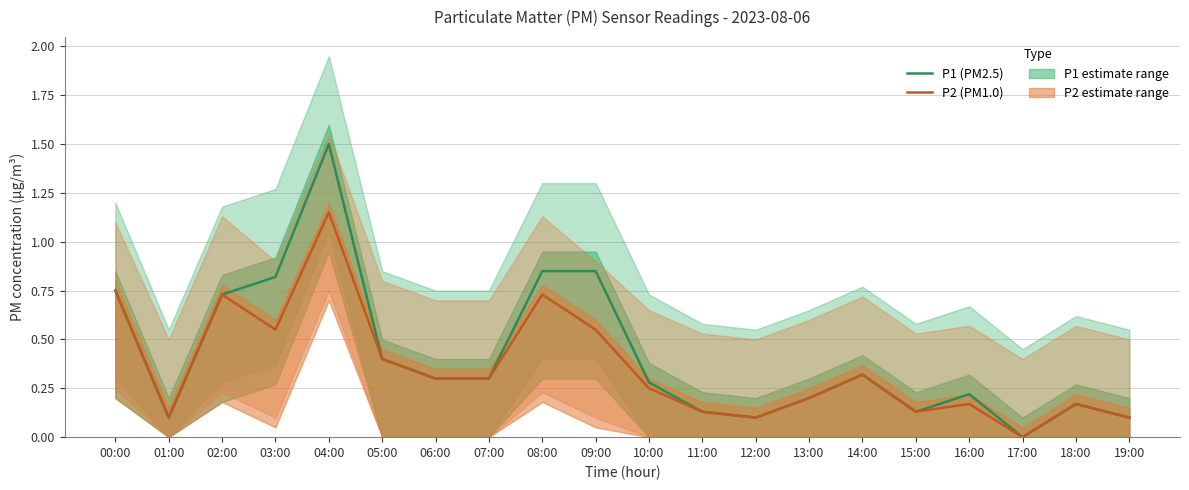

Read the P2 (PM1.0) value at 06:00.

0.3